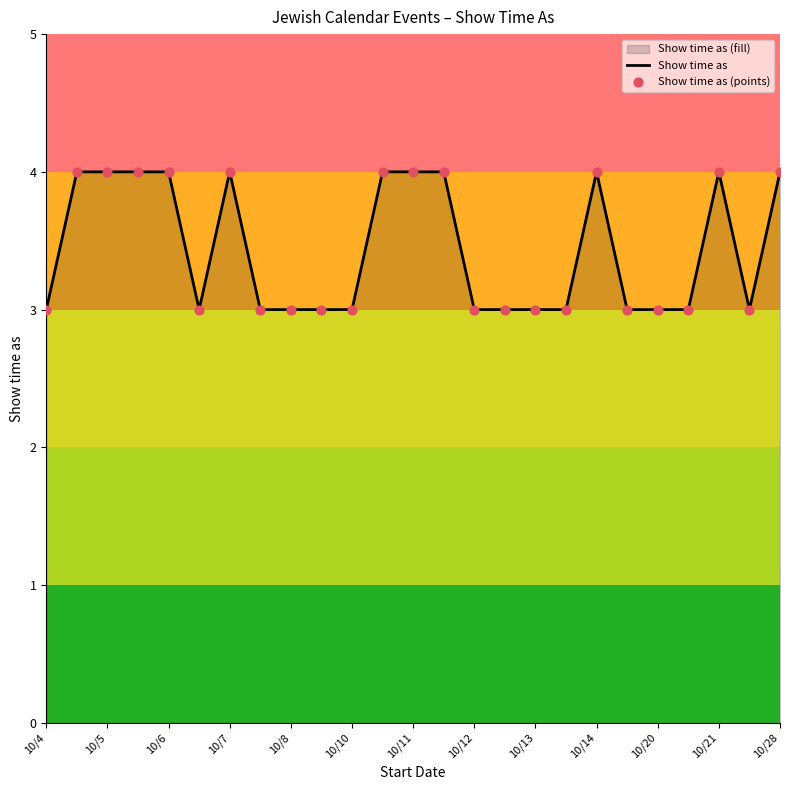

The value at 10/5 is 4. True or false?

True